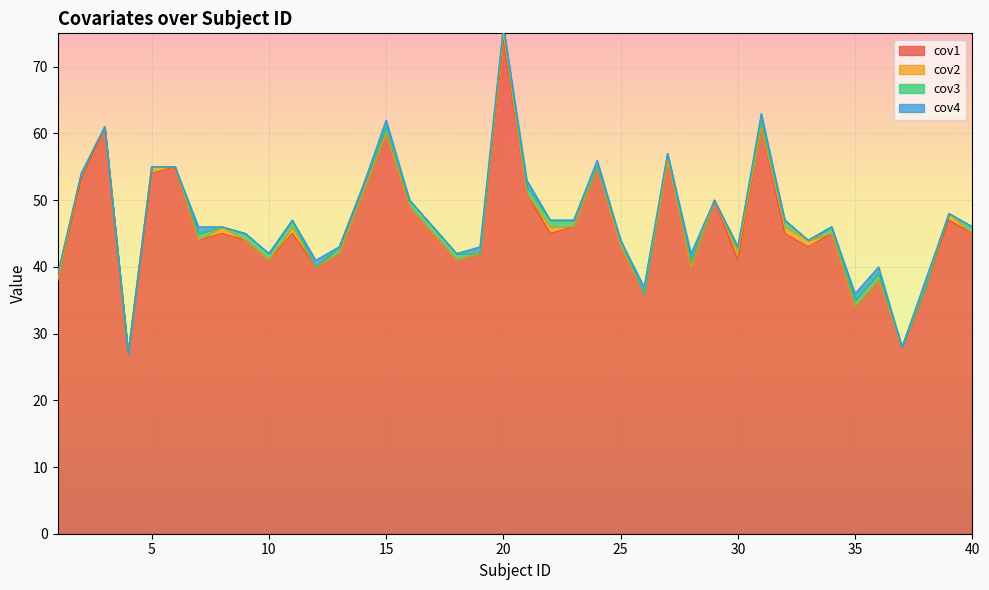

What is the minimum value for cov1?

27